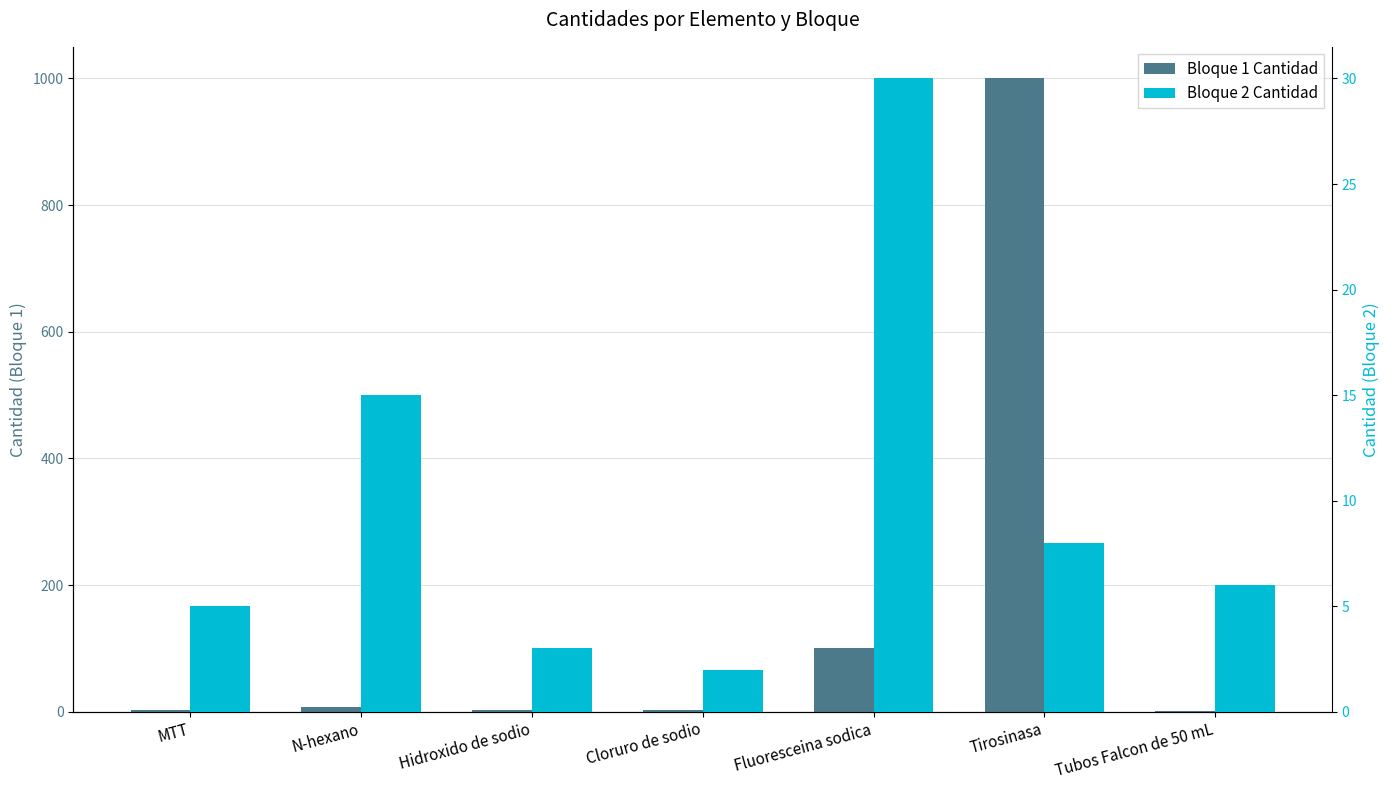

What position from the left is Tirosinasa?

6